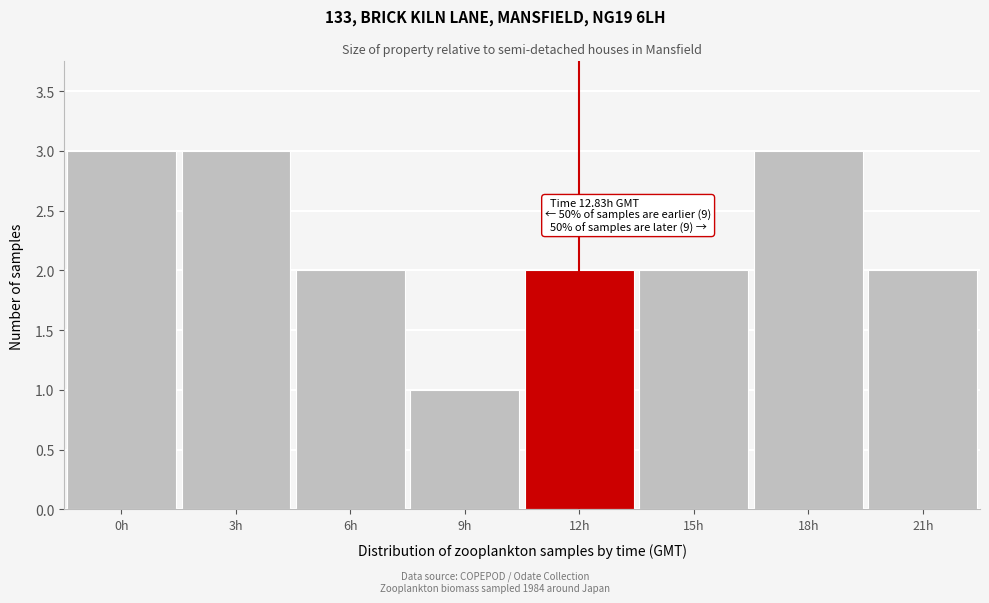

Reading left to right, extract all data points from this chart.

3	3	2	1	2	2	3	2